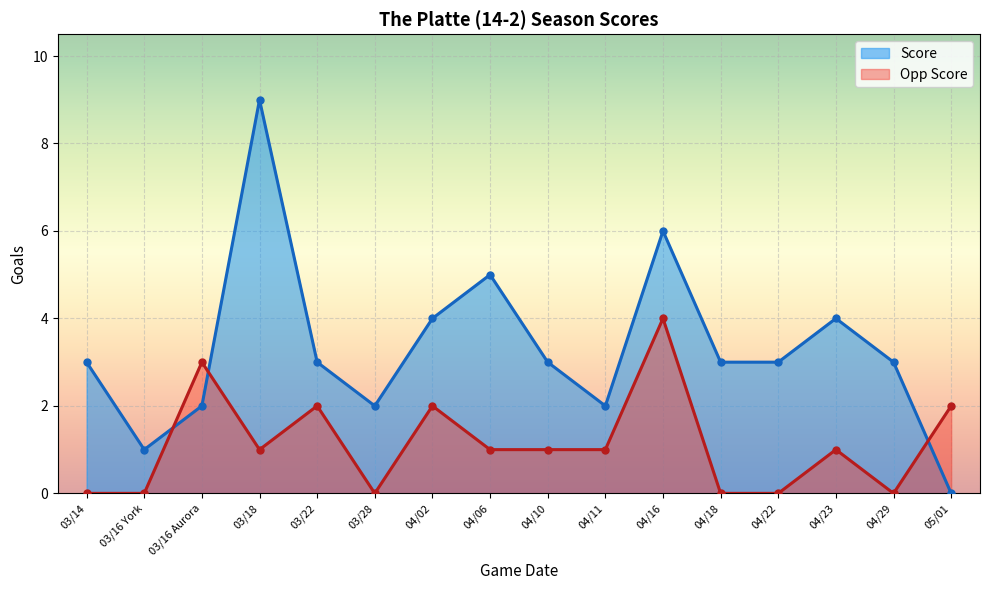

Where is the first local minimum for Score?

03/16 York